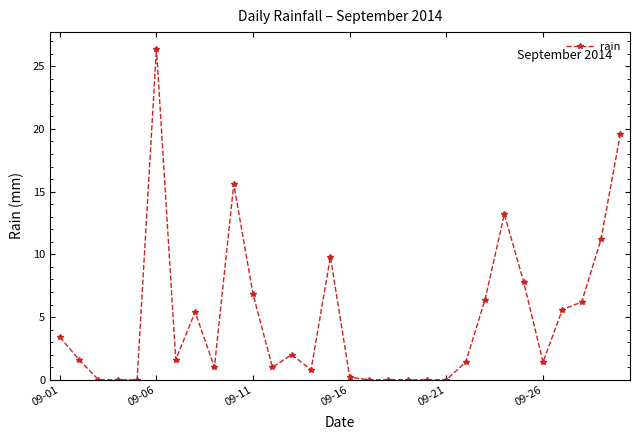

True or false: there are more than 1 points higher than both neighbors.

True